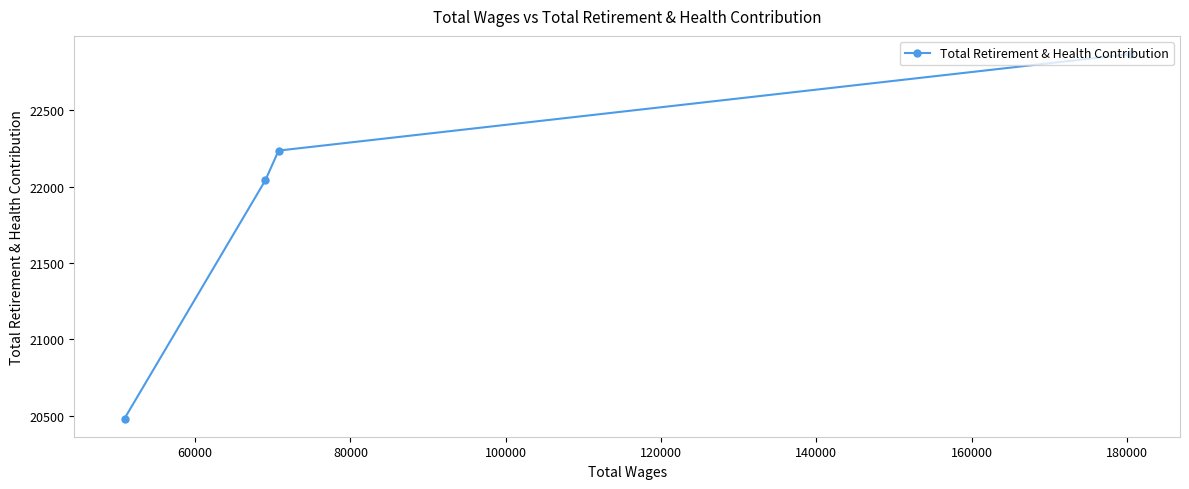

How many lines are shown in the chart?

1